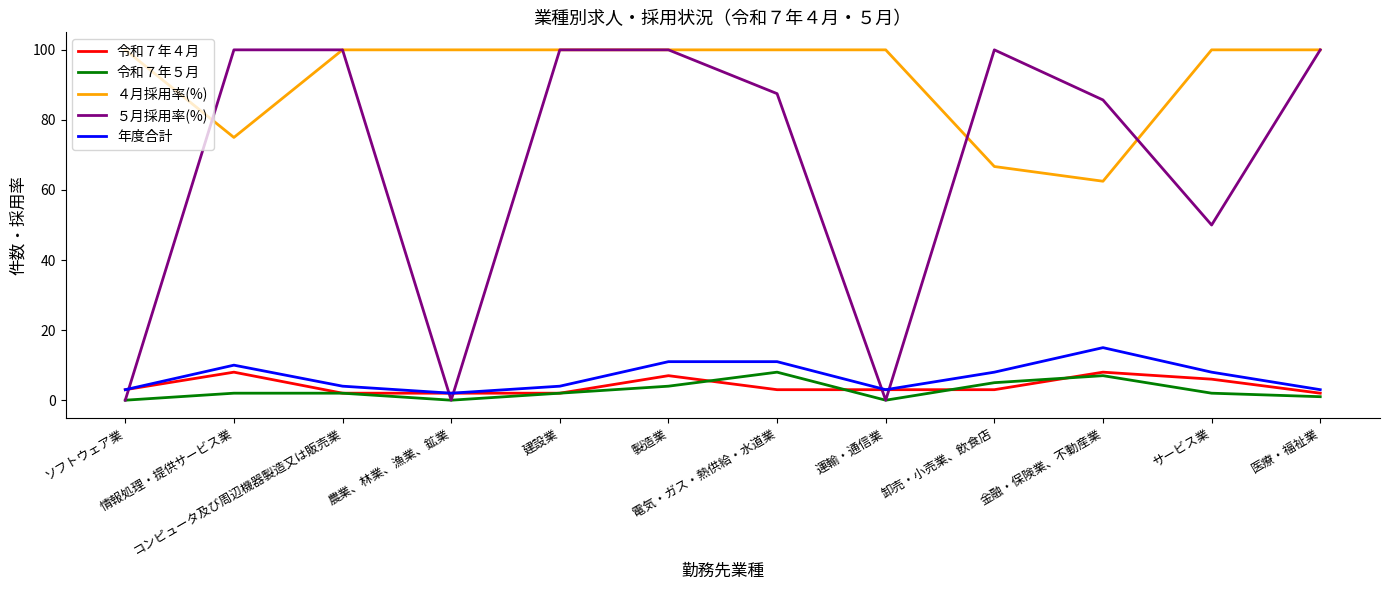

True or false: 年度合計 and ４月採用率(%) intersect in this chart.

False